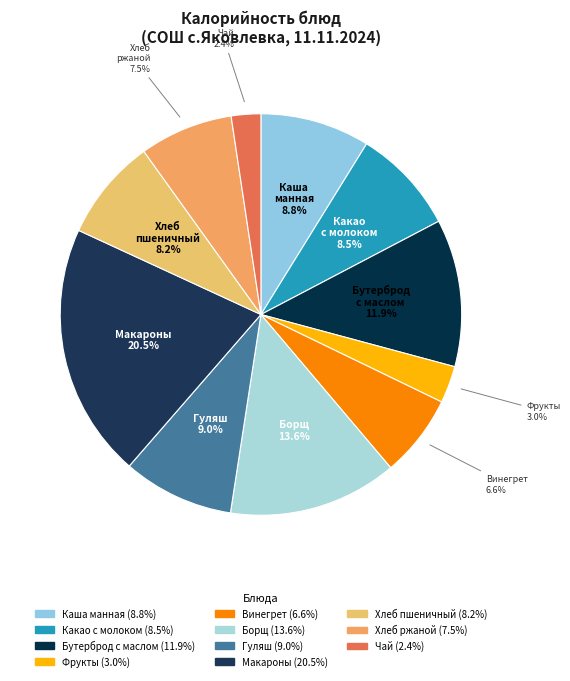

Rank the categories by value from lowest to highest.

Чай с сахаром, Фрукты свежие (яблоко,банан), Винегрет овощной, Хлеб пшенично-ржаной, Хлеб пшеничный, Какао с молоком, Каша манная молочная жидкая, Гуляш из говядины, Бутерброд с маслом и сыром, Борщ, Макароны отварные